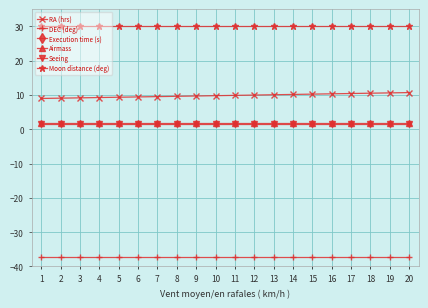

The RA (hrs) series shows 6.1 at 17. True or false?

False